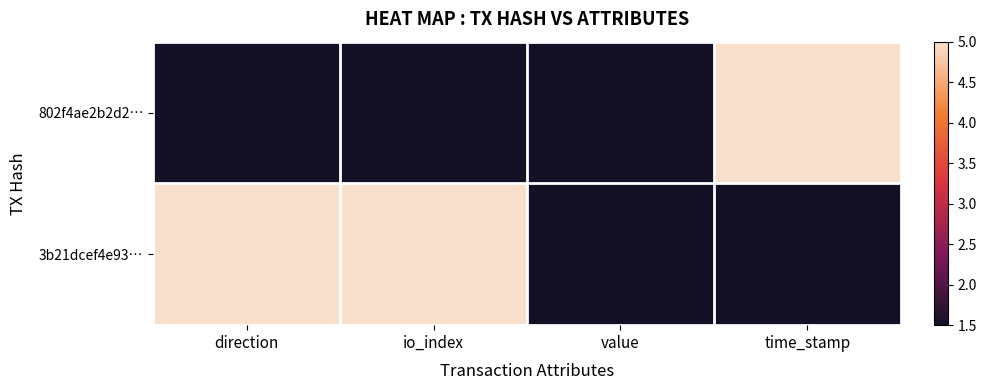

What is the difference between the highest and lowest values at time_stamp?

3.5